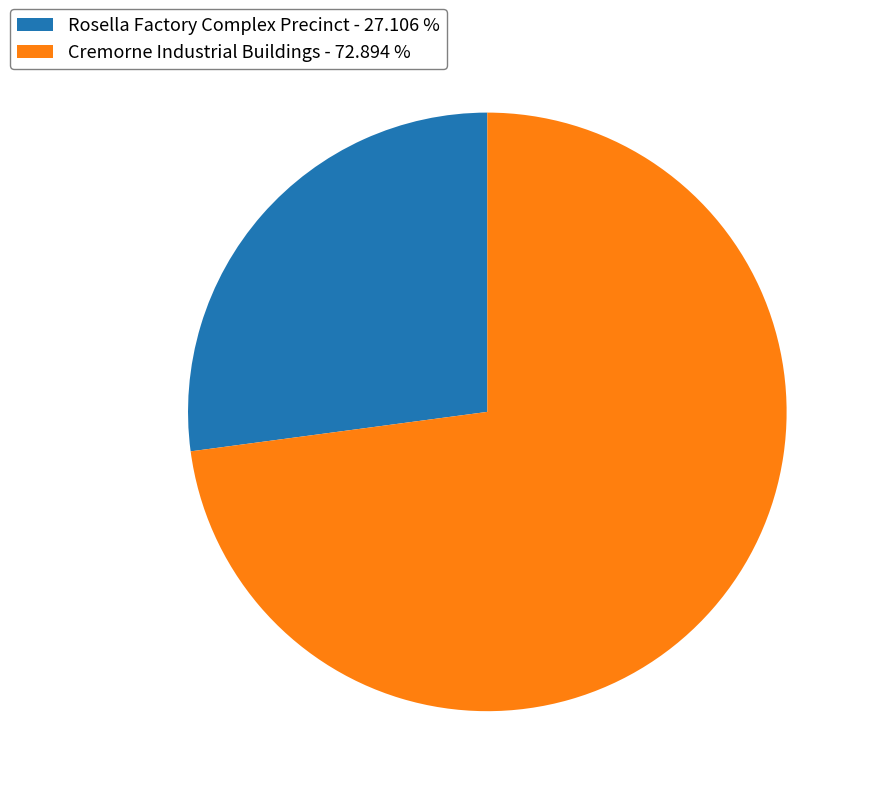

What is the ratio of the value at Cremorne Industrial Buildings - 72.894 % to the value at Rosella Factory Complex Precinct - 27.106 %?

2.7